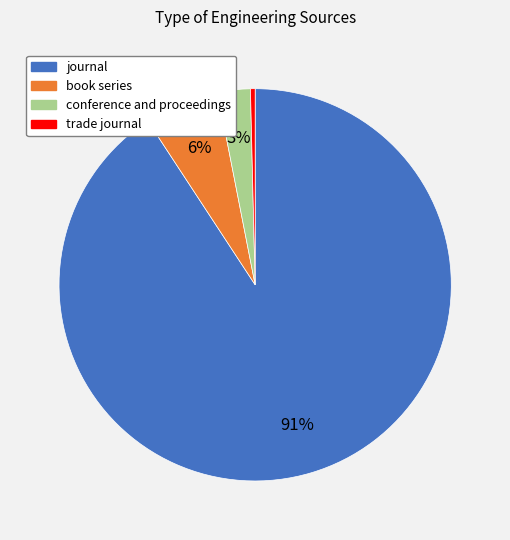

Count the number of slices in the pie.

4